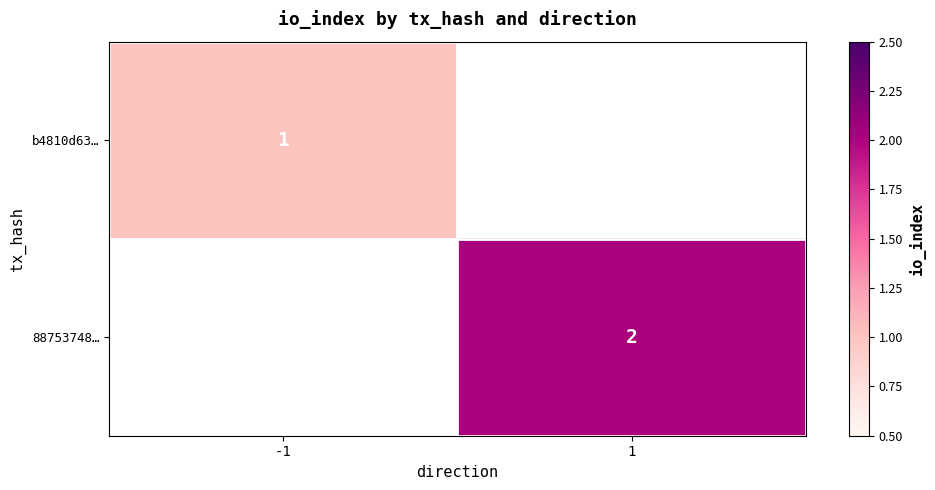

Is it true that 88753748… equals 2 at 1?

True